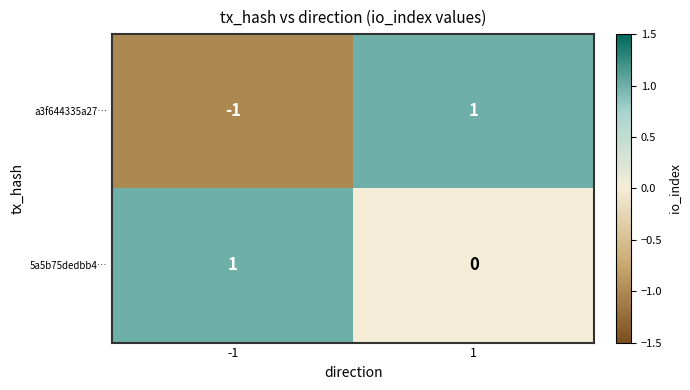

The a3f644335a27… series shows 1 at 1. True or false?

True